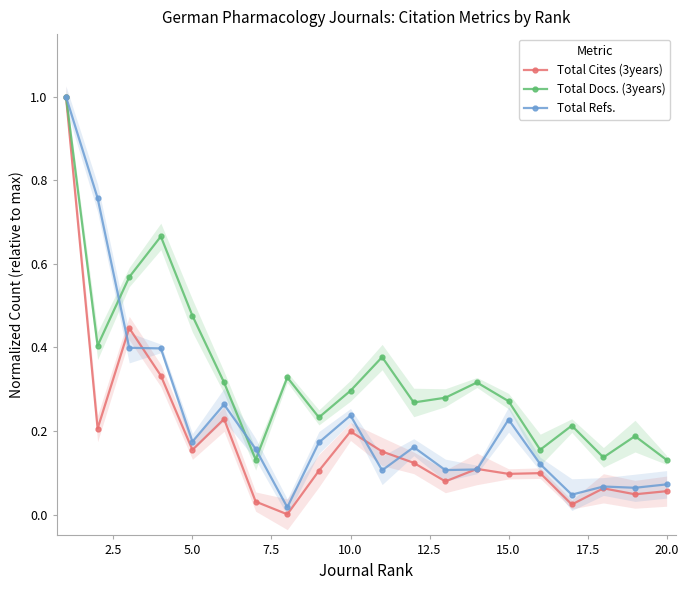

True or false: Total Refs. has a value of 0.7 at 7.5.

False